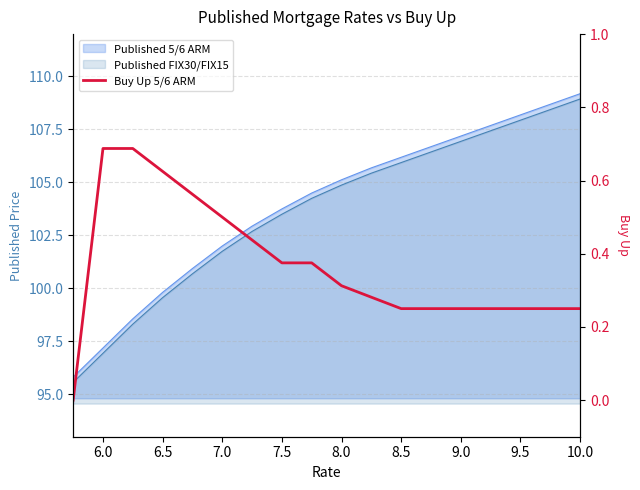

Count the number of categories in the chart.

18